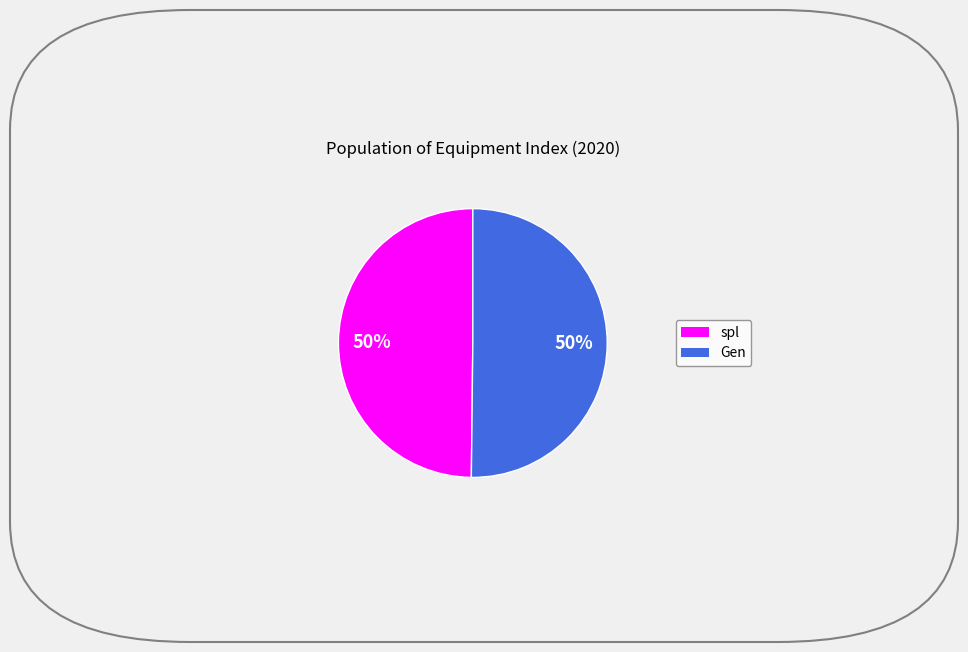

Do Gen and spl together represent more than half of the pie?

Yes